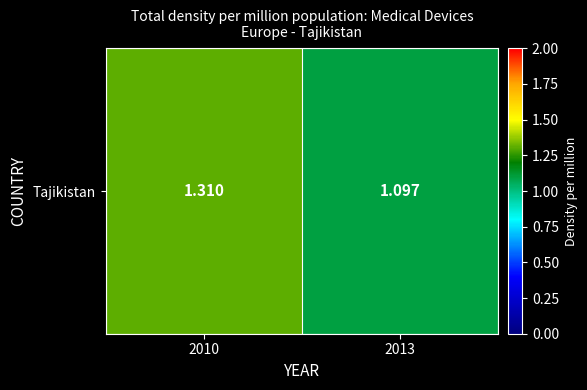

Approximately how many times larger is the value at 2013 compared to 2010?

0.8